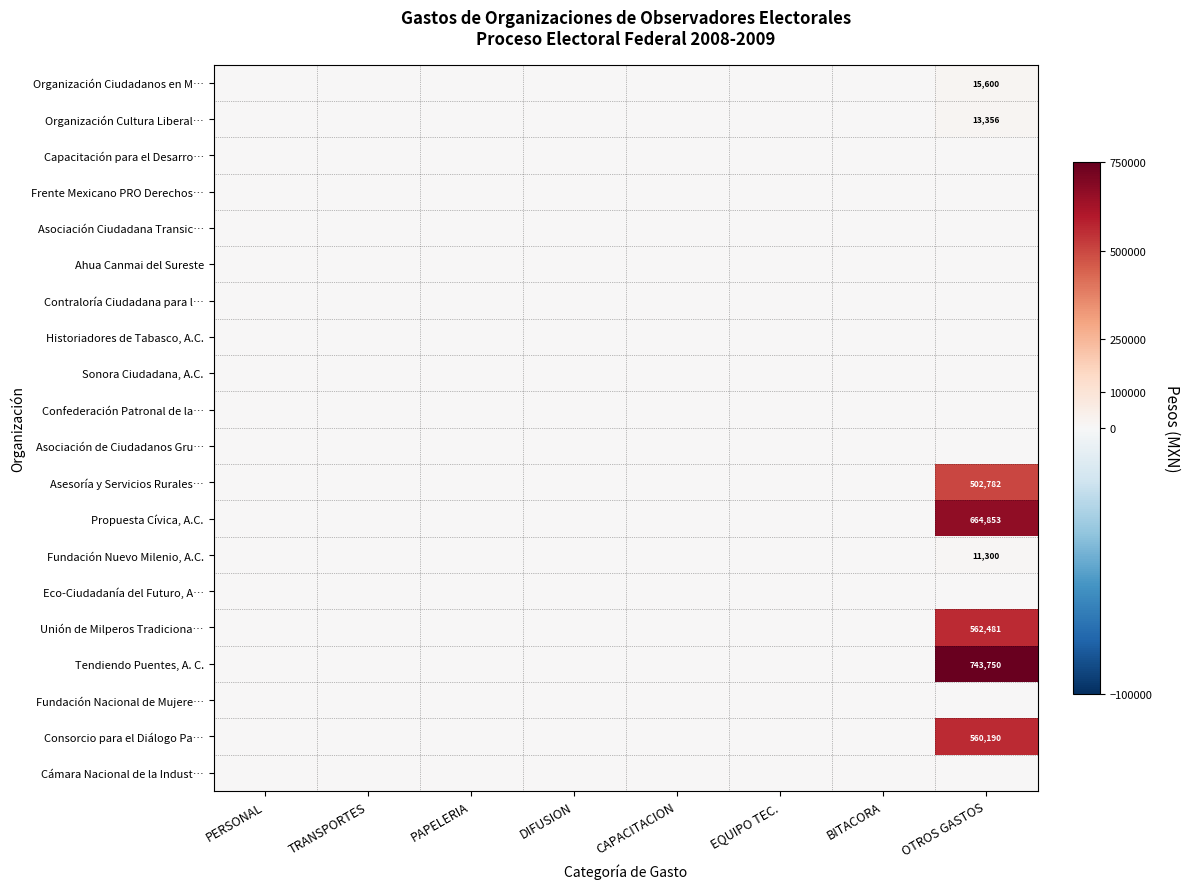

The Organización Cultura Liberal… series shows 13355.6 at OTROS GASTOS. True or false?

True